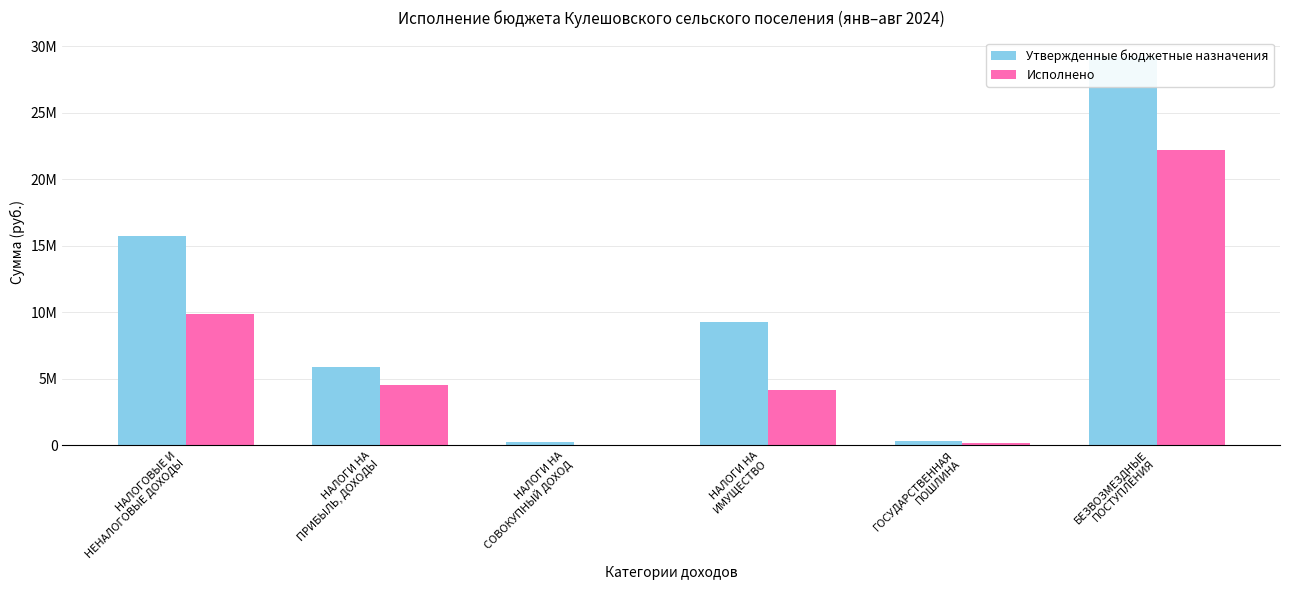

Which series has the largest range (max minus min)?

Утвержденные бюджетные назначения